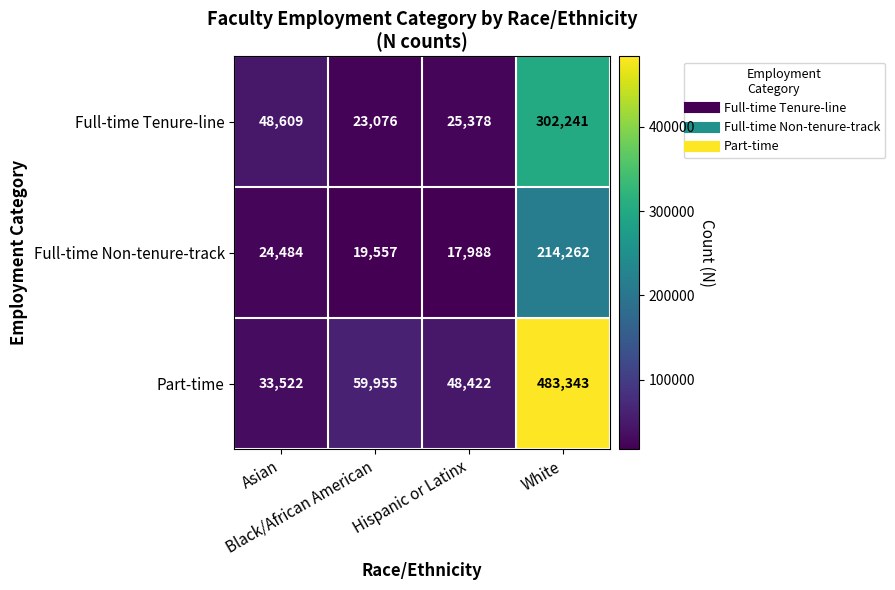

At which category is the sum across all series the highest?

White